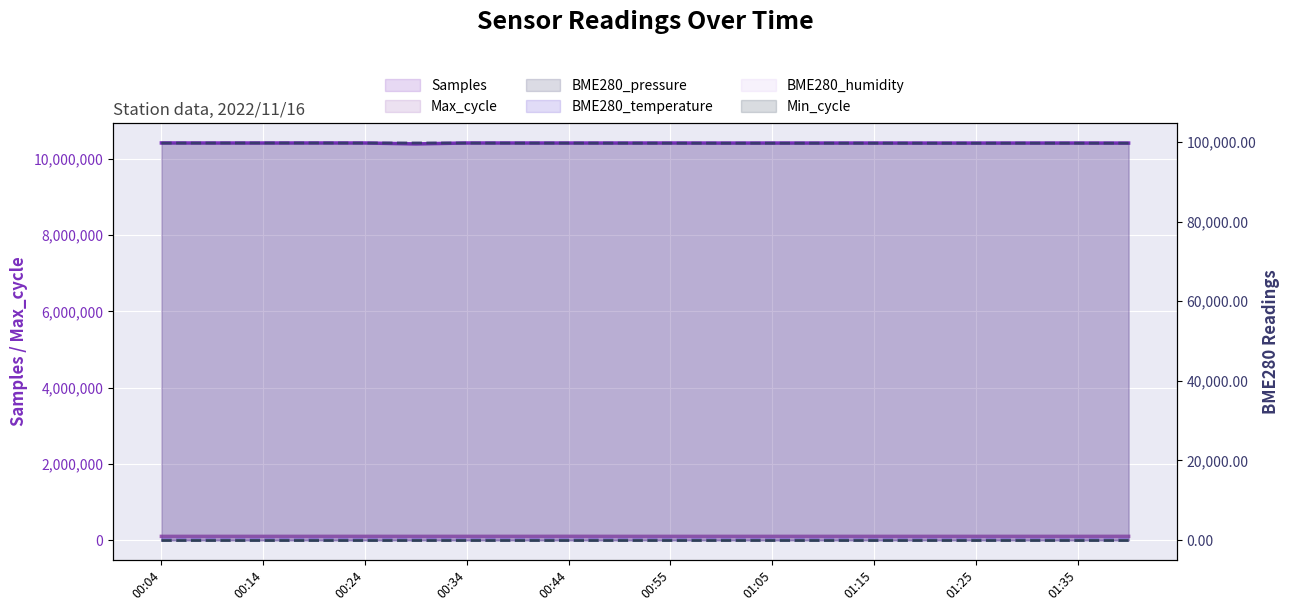

True or false: Min_cycle (line) and Max_cycle (line) cross at least once.

False